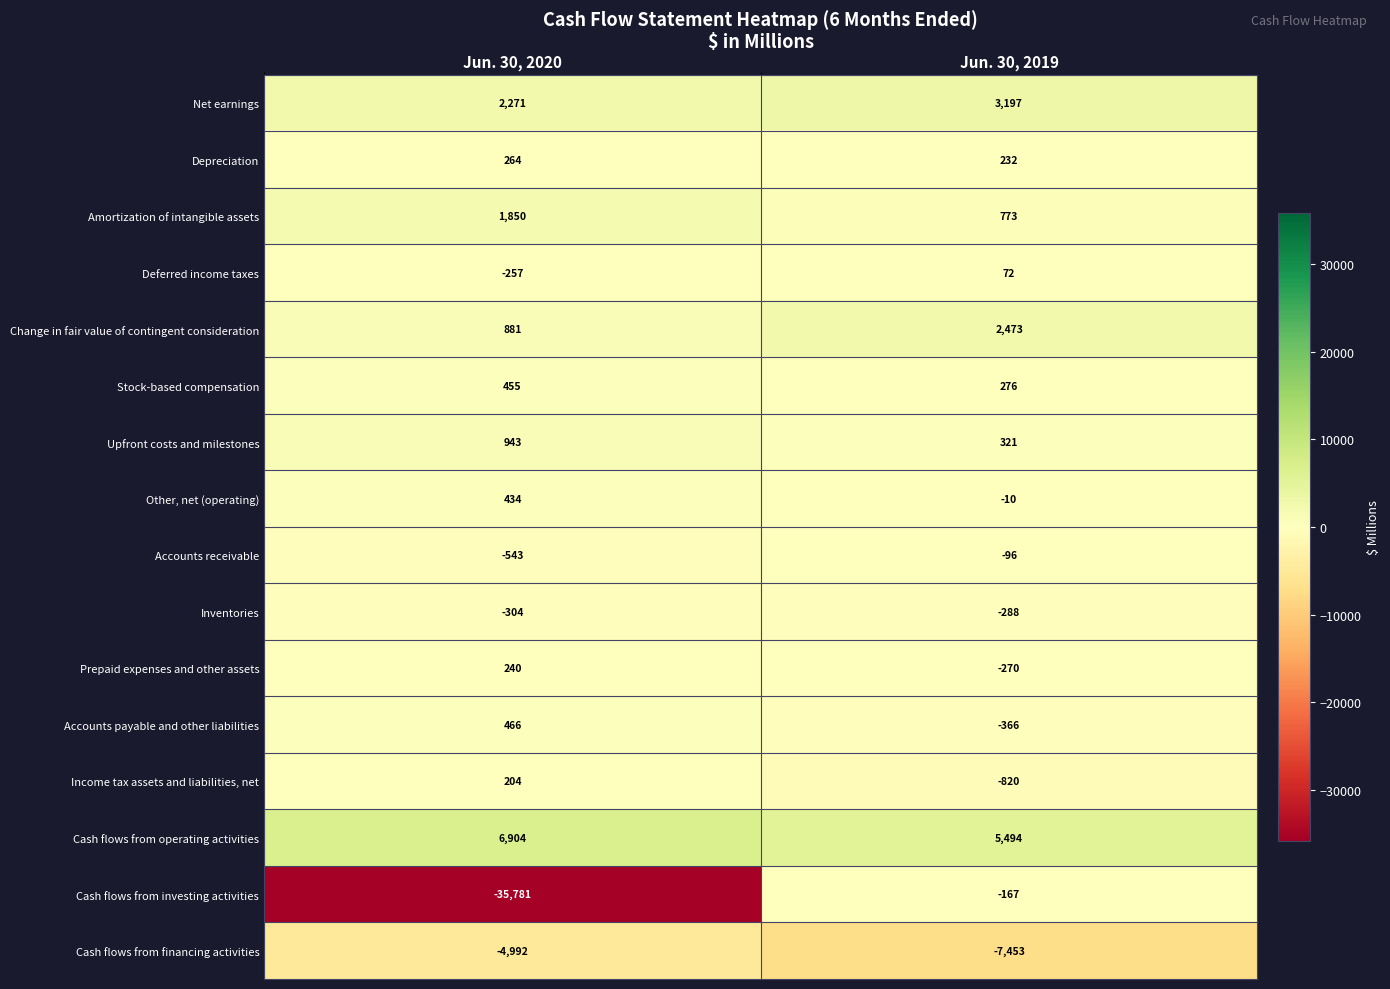

List the series in order of their peak value, highest first.

Cash flows from operating activities, Net earnings, Change in fair value of contingent consideration, Amortization of intangible assets, Upfront costs and milestones, Accounts payable and other liabilities, Stock-based compensation, Other, net (operating), Depreciation, Prepaid expenses and other assets, Income tax assets and liabilities, net, Deferred income taxes, Accounts receivable, Cash flows from investing activities, Inventories, Cash flows from financing activities